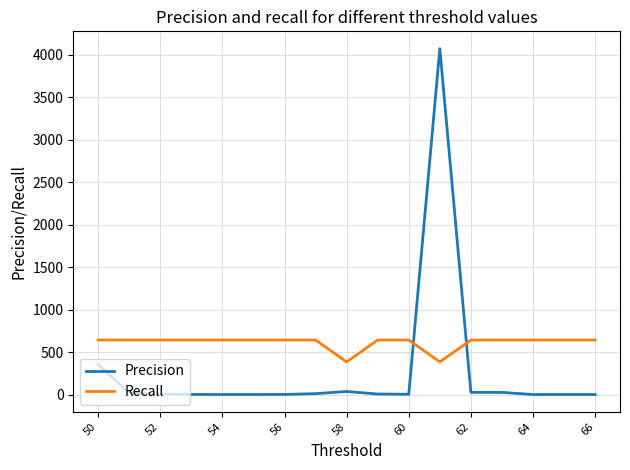

Which series has the largest total across all categories?

Recall